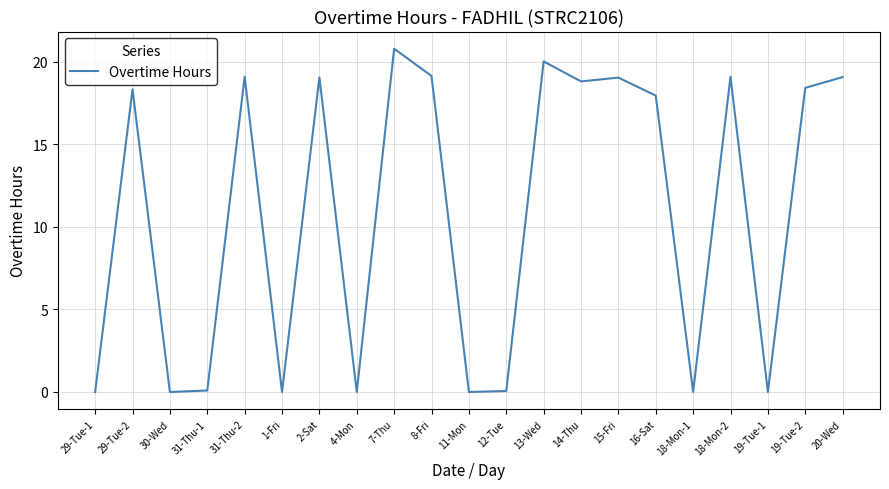

Approximately how many times larger is the value at 20-Wed compared to 2-Sat?

1.0